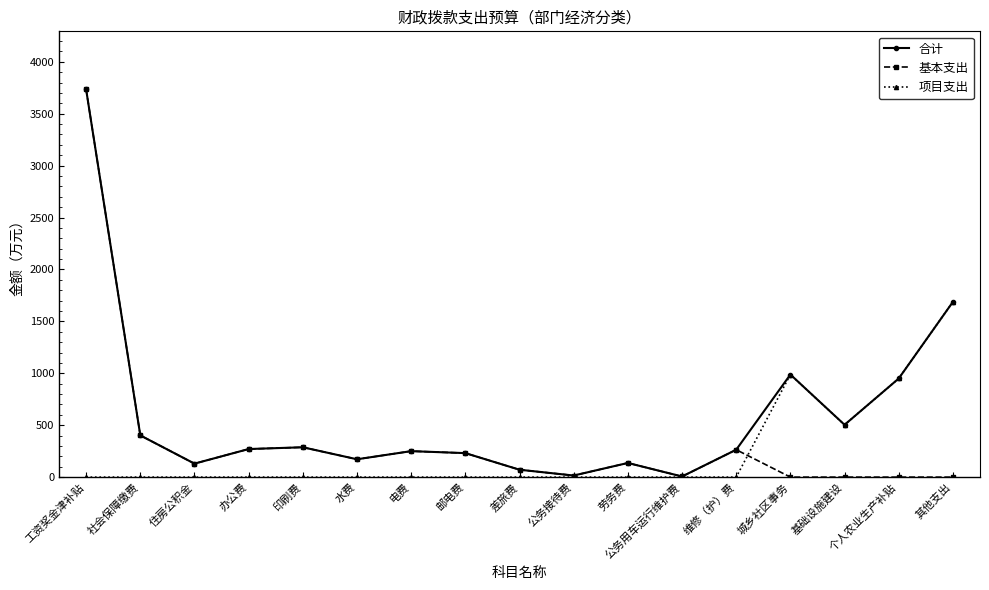

What is the difference between the 基本支出 values at 公务接待费 and 水费?

156.6